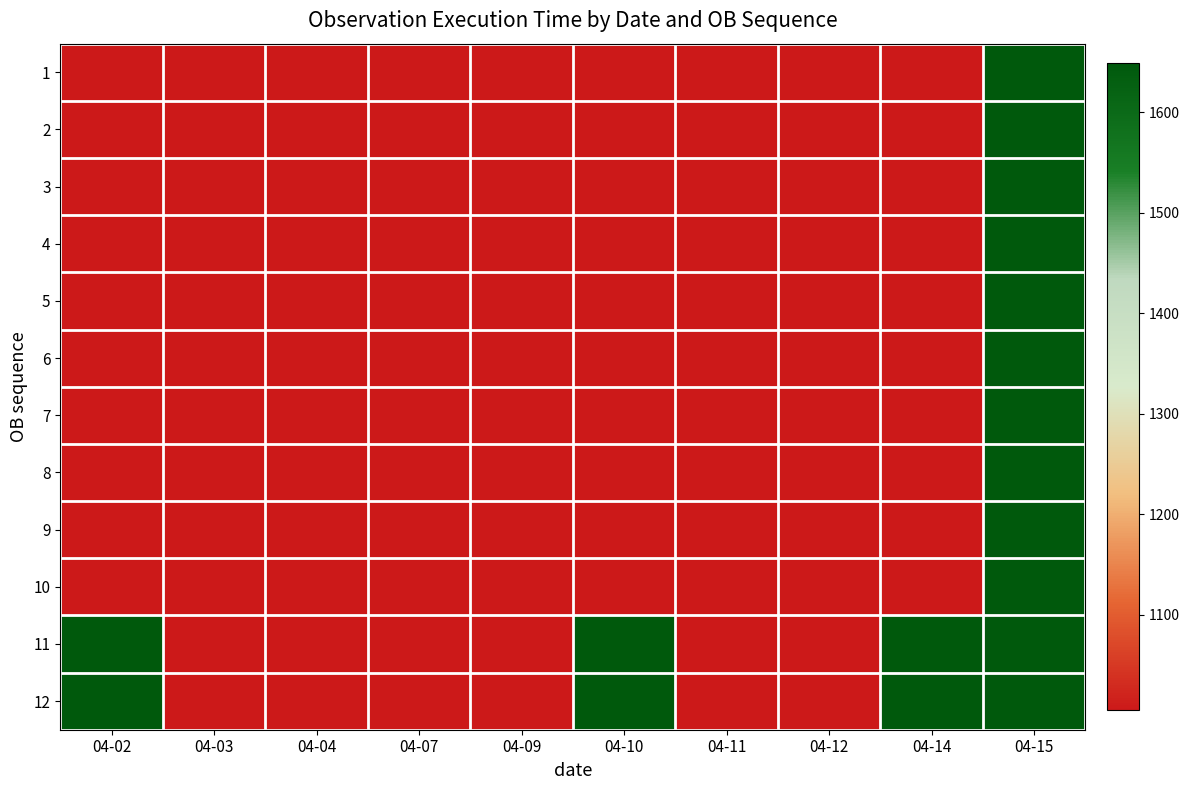

Reading right to left, extract all data points from this chart.

1: 04-15=1649	04-14=1005	04-12=1005	04-11=1005	04-10=1005	04-09=1005	04-07=1005	04-04=1005	04-03=1005	04-02=1005
2: 04-15=1649	04-14=1005	04-12=1005	04-11=1005	04-10=1005	04-09=1005	04-07=1005	04-04=1005	04-03=1005	04-02=1005
3: 04-15=1649	04-14=1005	04-12=1005	04-11=1005	04-10=1005	04-09=1005	04-07=1005	04-04=1005	04-03=1005	04-02=1005
4: 04-15=1649	04-14=1005	04-12=1005	04-11=1005	04-10=1005	04-09=1005	04-07=1005	04-04=1005	04-03=1005	04-02=1005
5: 04-15=1649	04-14=1005	04-12=1005	04-11=1005	04-10=1005	04-09=1005	04-07=1005	04-04=1005	04-03=1005	04-02=1005
6: 04-15=1649	04-14=1005	04-12=1005	04-11=1005	04-10=1005	04-09=1005	04-07=1005	04-04=1005	04-03=1005	04-02=1005
7: 04-15=1649	04-14=1005	04-12=1005	04-11=1005	04-10=1005	04-09=1005	04-07=1005	04-04=1005	04-03=1005	04-02=1005
8: 04-15=1649	04-14=1005	04-12=1005	04-11=1005	04-10=1005	04-09=1005	04-07=1005	04-04=1005	04-03=1005	04-02=1005
9: 04-15=1649	04-14=1005	04-12=1005	04-11=1005	04-10=1005	04-09=1005	04-07=1005	04-04=1005	04-03=1005	04-02=1005
10: 04-15=1649	04-14=1005	04-12=1005	04-11=1005	04-10=1005	04-09=1005	04-07=1005	04-04=1005	04-03=1005	04-02=1005
11: 04-15=1649	04-14=1649	04-12=1005	04-11=1005	04-10=1649	04-09=1005	04-07=1005	04-04=1005	04-03=1005	04-02=1649
12: 04-15=1649	04-14=1649	04-12=1005	04-11=1005	04-10=1649	04-09=1005	04-07=1005	04-04=1005	04-03=1005	04-02=1649